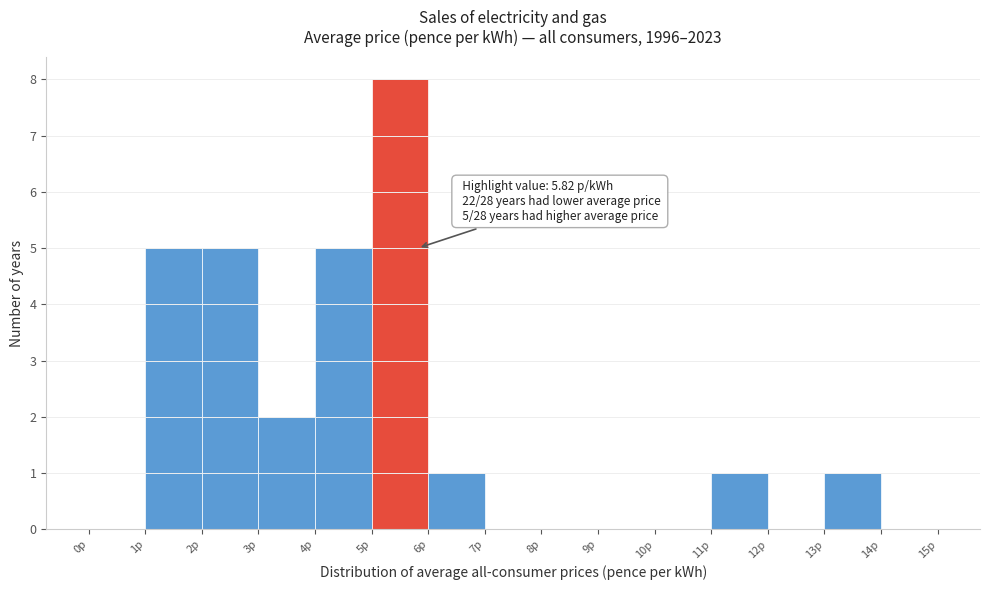

Over which range of the x-axis is the bar tallest?

5 to 6